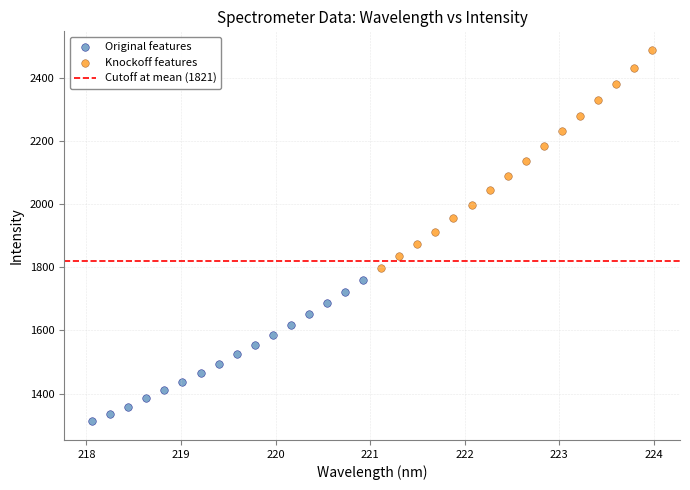

Which series has the largest Y range (max minus min)?

Knockoff features